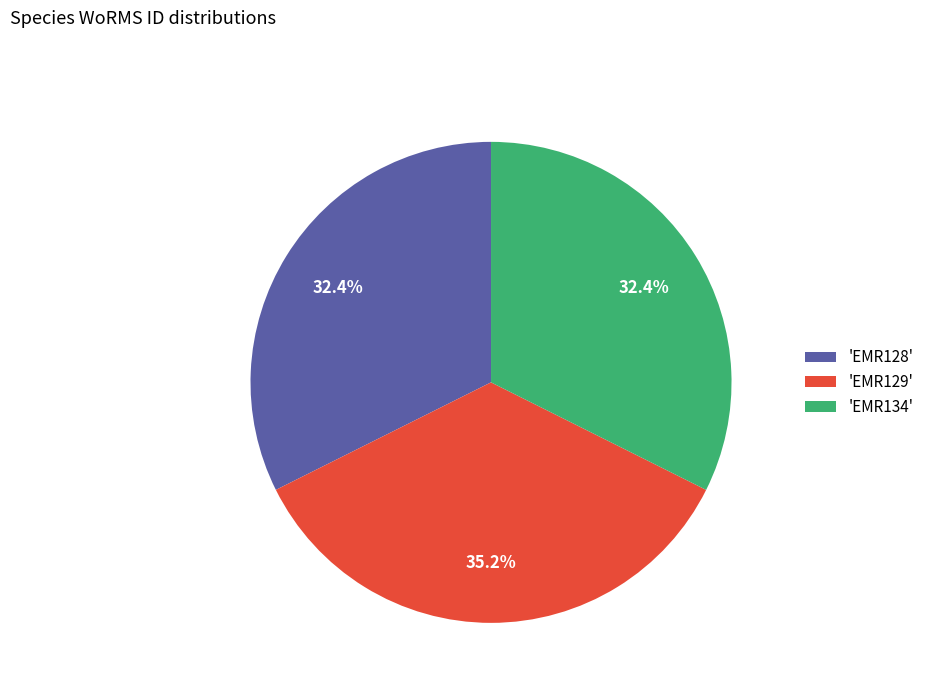

Between 'EMR129' and 'EMR134', which is larger?

'EMR129'